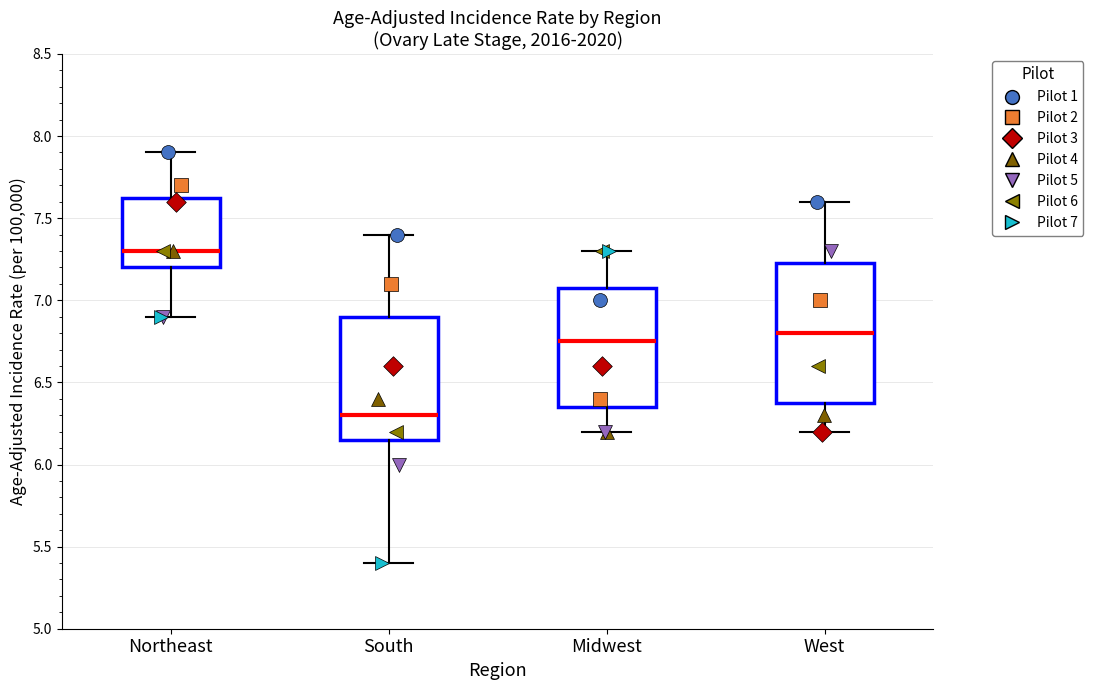

Reading left to right, read every box against the y-axis: the position of its median line, the range the box covers, and the ends of its whiskers. The values are not printed on the chart, so give them approximately, as read against the axis.

Northeast: median 7.30, box 7.20 to 7.65, whiskers 6.90 to 7.90
South: median 6.30, box 6.15 to 6.90, whiskers 5.40 to 7.40
Midwest: median 6.75, box 6.35 to 7.10, whiskers 6.20 to 7.30
West: median 6.80, box 6.40 to 7.25, whiskers 6.20 to 7.60